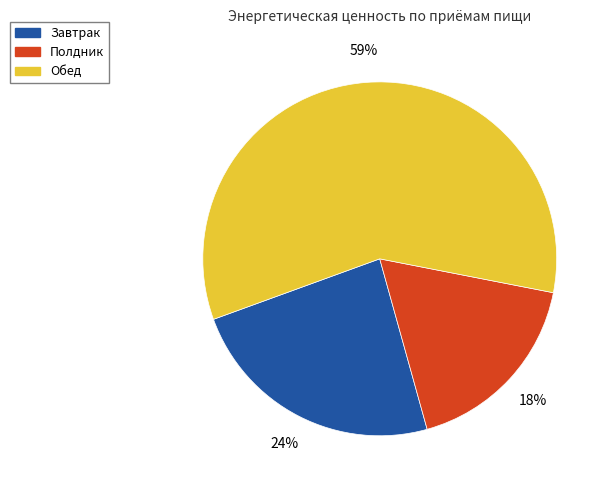

To the nearest percent, what is the difference between the largest and smallest slice percentages?

41%